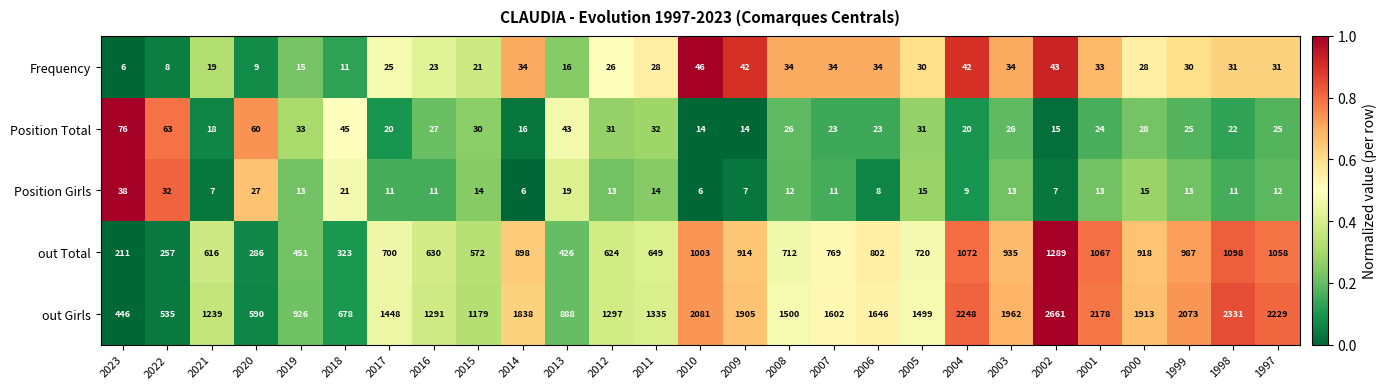

The value of Position Total at 2022 is 63. True or false?

True